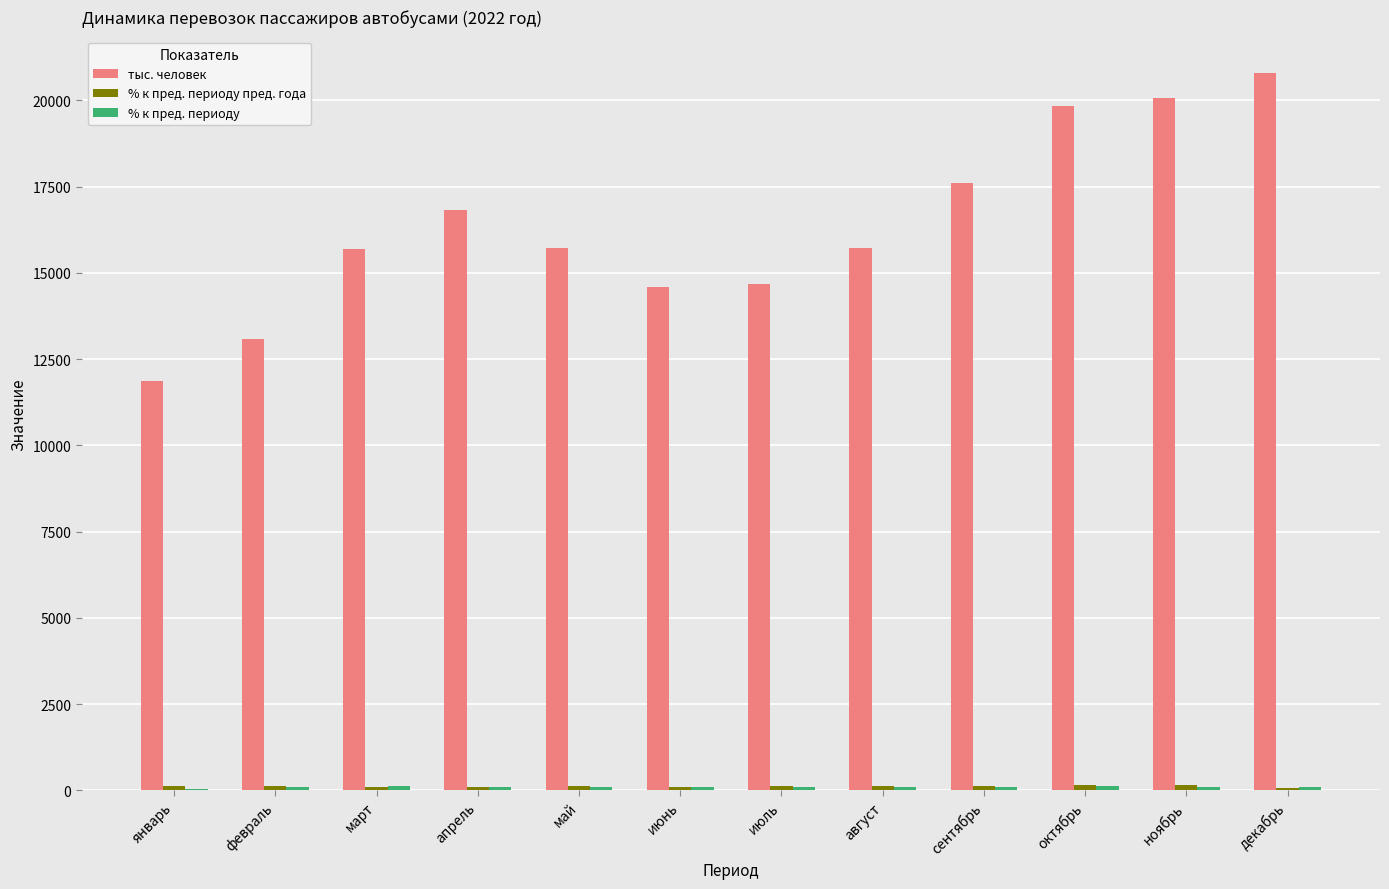

Which series changed the most between июнь and ноябрь?

тыс. человек